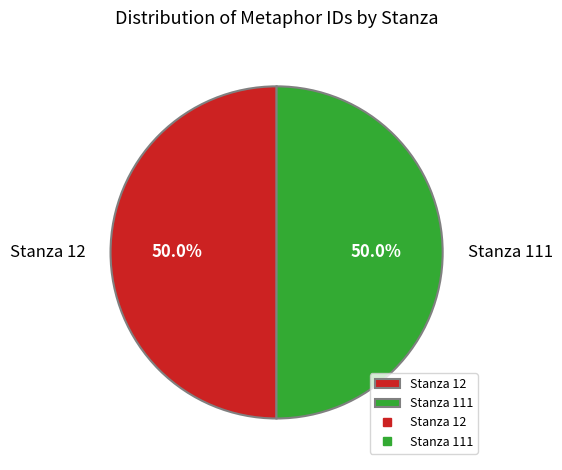

Approximately how many times larger is the value at Stanza 12 compared to Stanza 111?

1.0